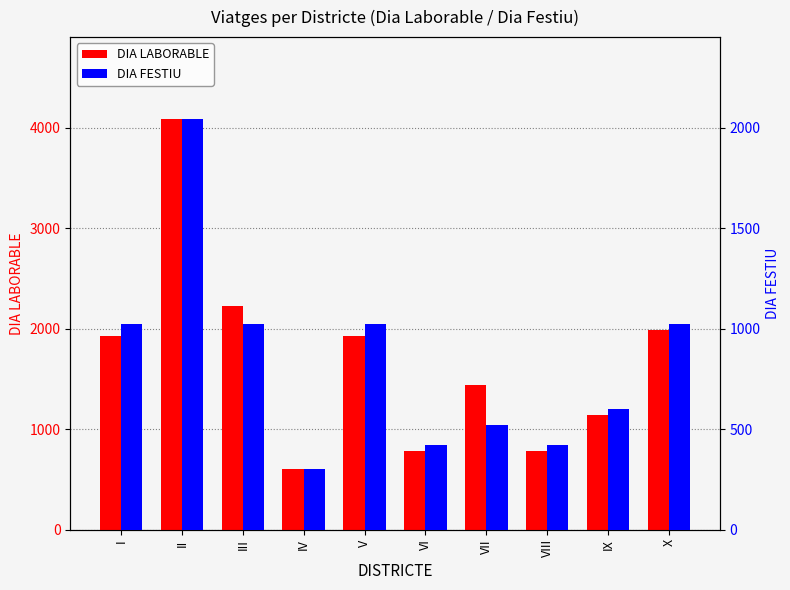

What is the average value of the DIA LABORABLE series?

1688.9